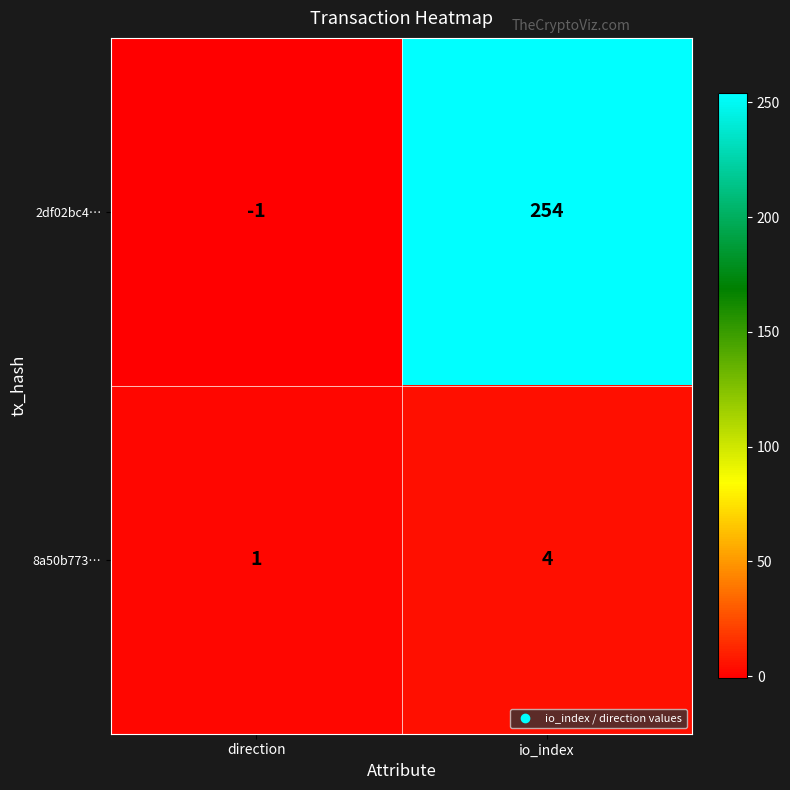

List the series in order of their overall mean, highest first.

2df02bc4…, 8a50b773…